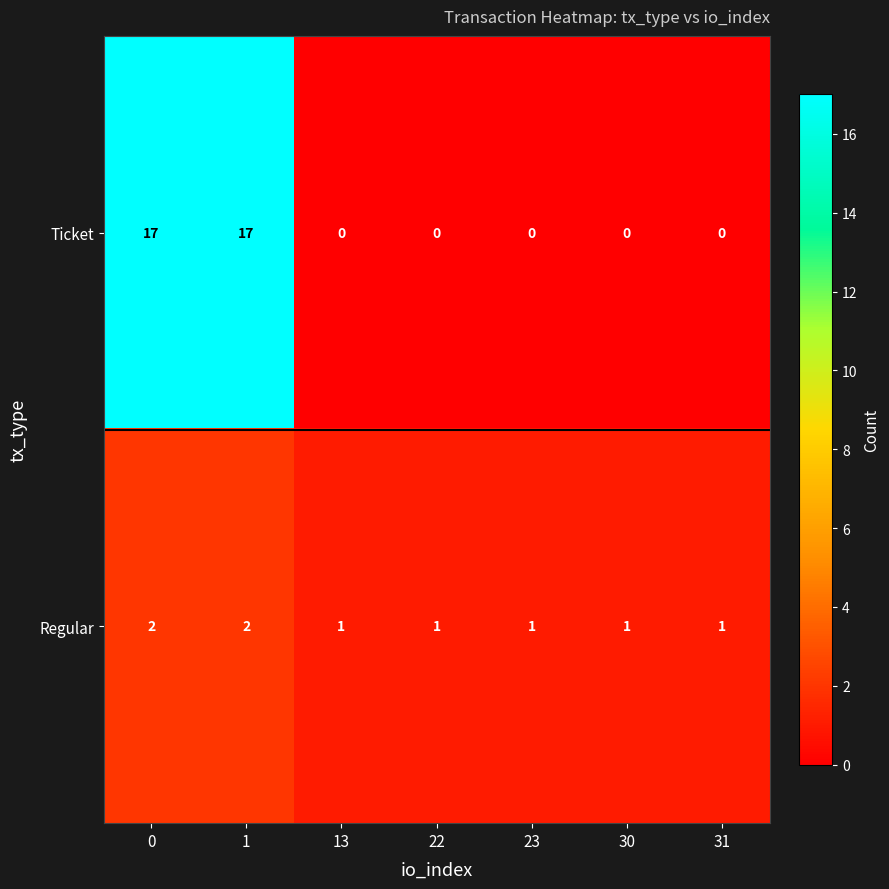

Which series has the widest spread of values?

Ticket